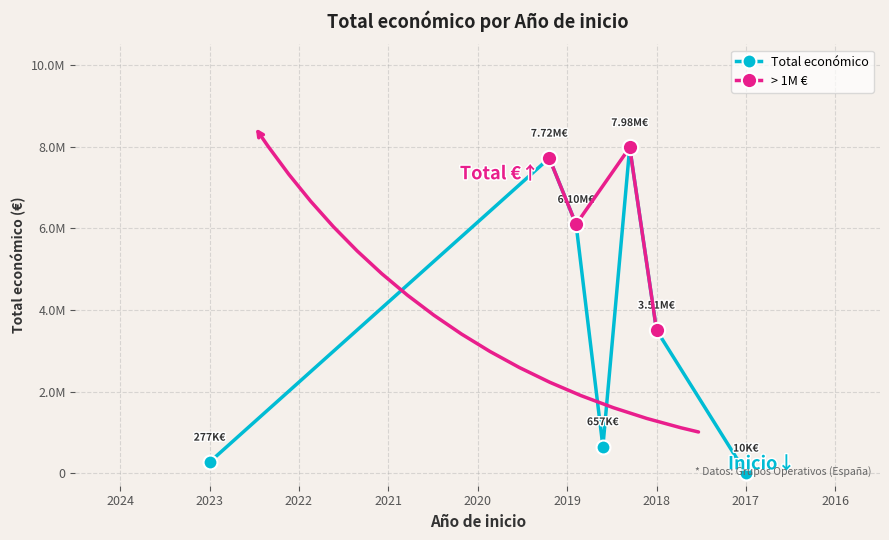

What is the smallest value displayed?

10000